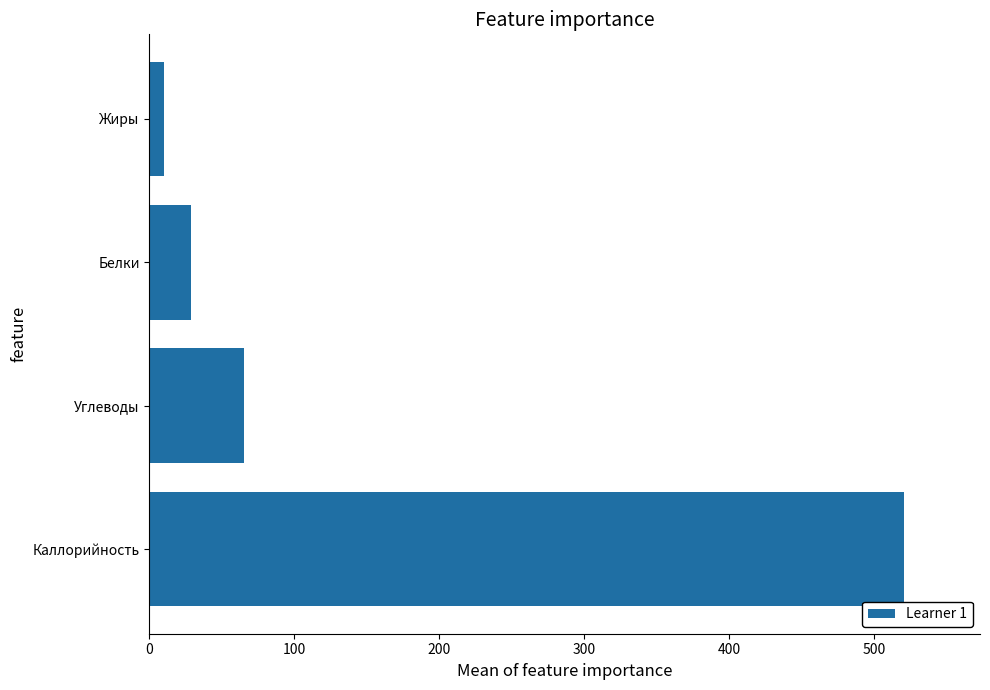

What is the sum of the values at Белки and Каллорийность?

549.7